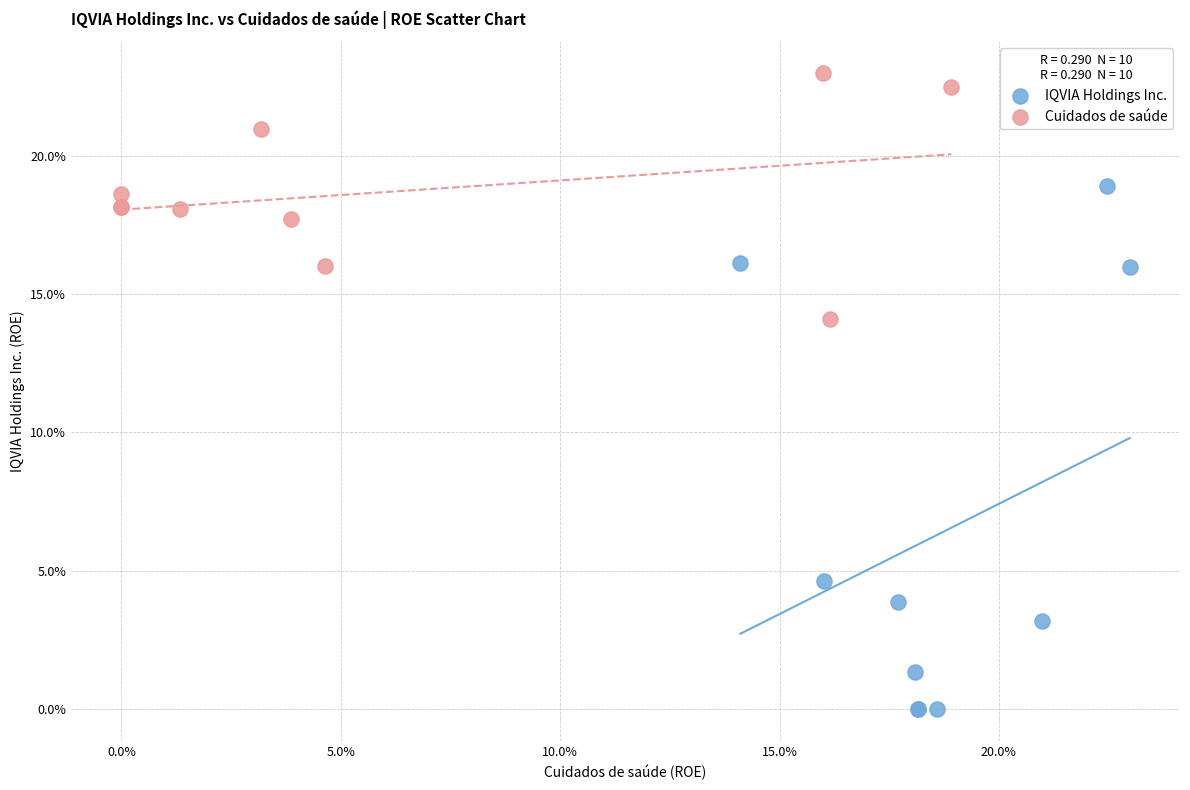

What are all the series names shown in the legend?

IQVIA Holdings Inc., Cuidados de saúde